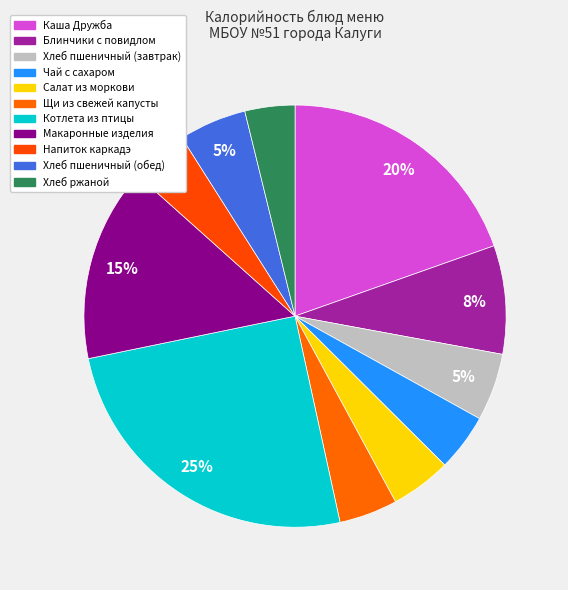

How many segments does this pie chart have?

11